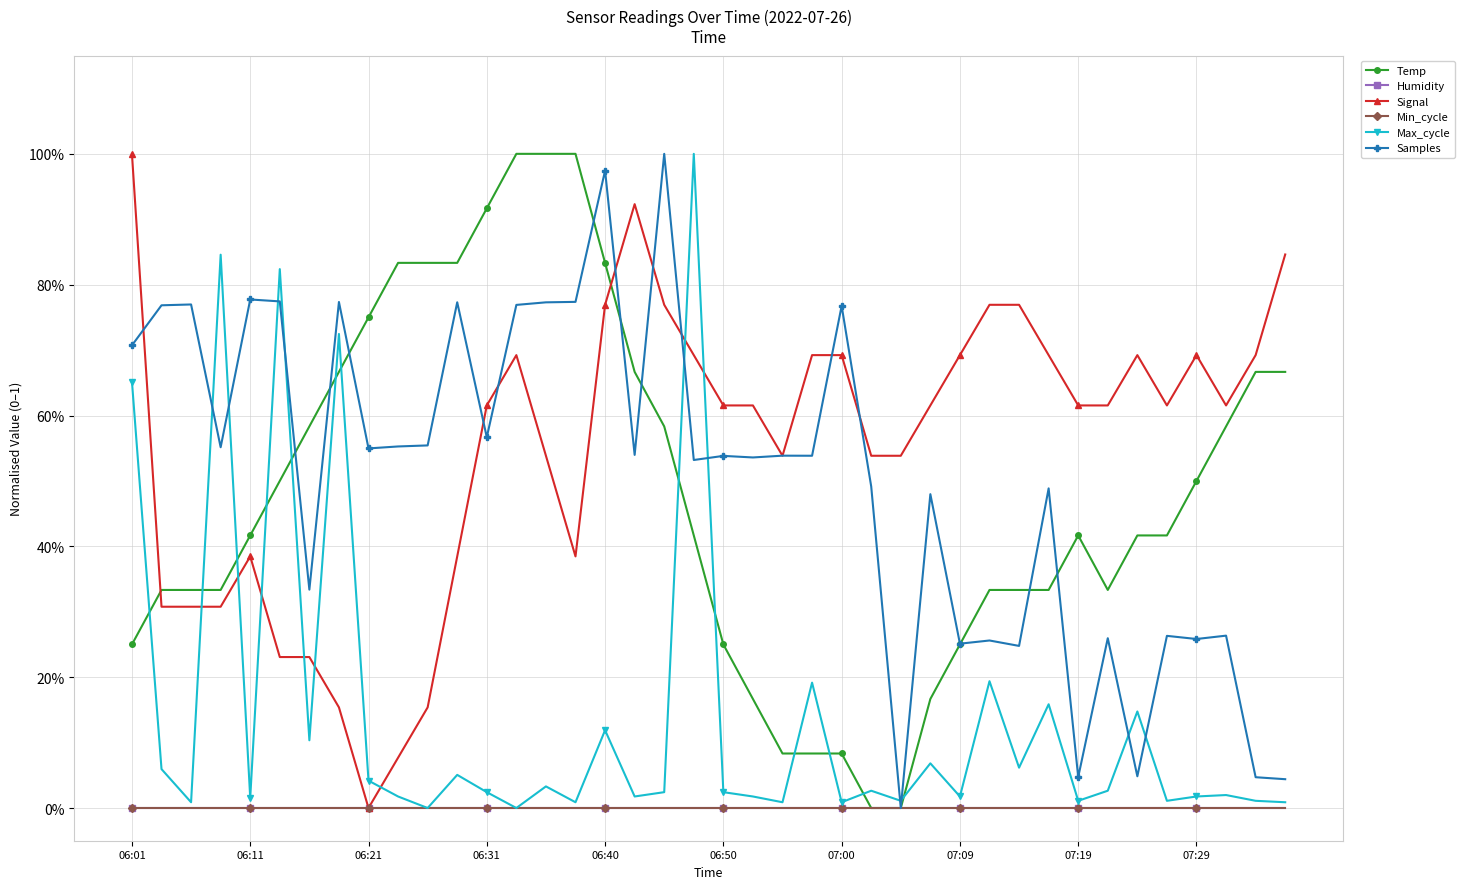

After their last crossing, which series has the higher values: Samples or Temp?

Temp